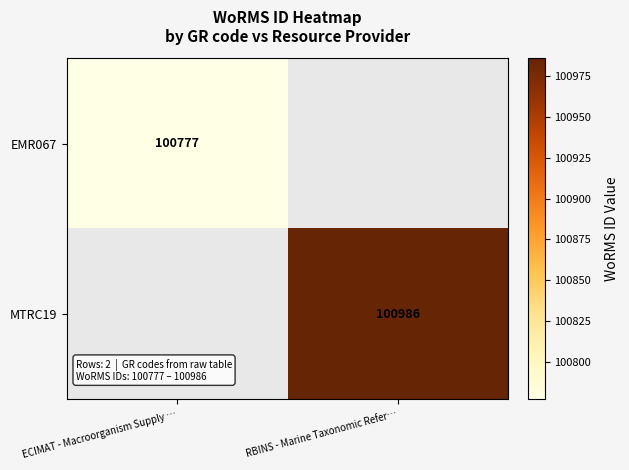

The MTRC19 series shows 100986 at RBINS - Marine Taxonomic Refer…. True or false?

True